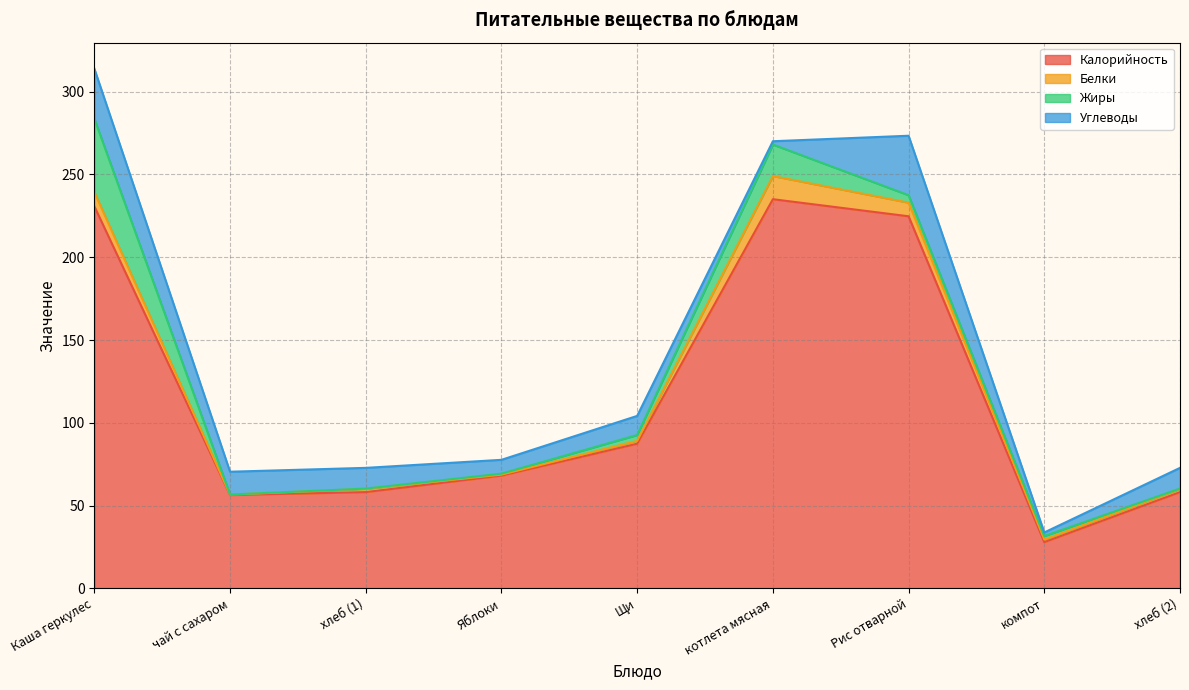

What is the difference between the second highest and minimum values in the Белки series?

8.3